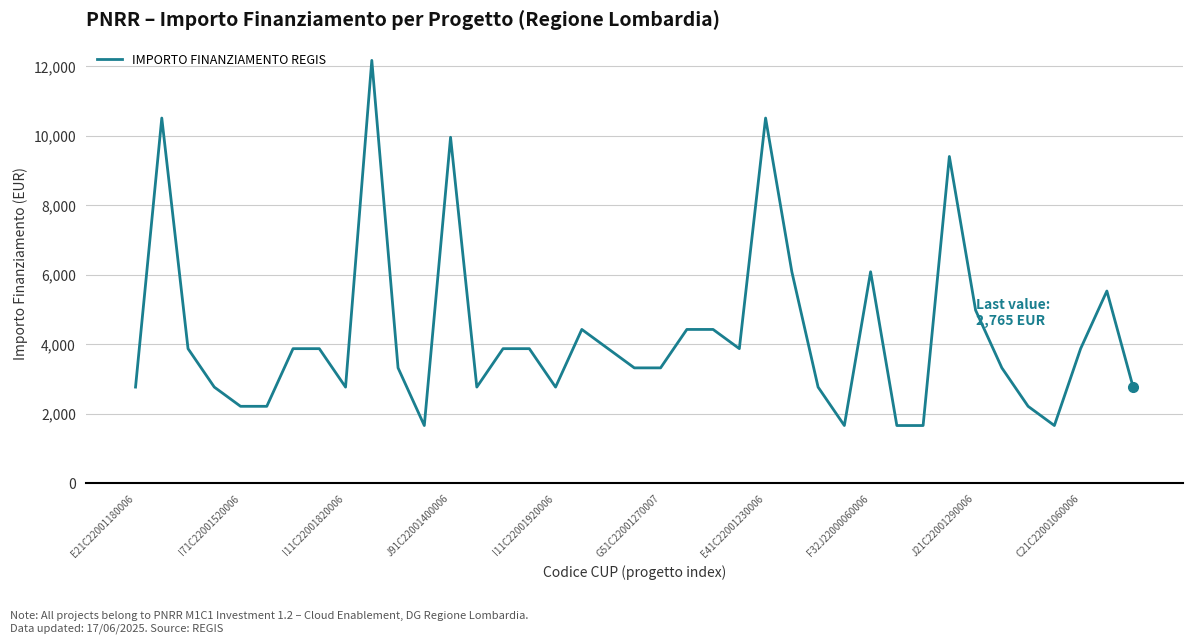

What is the difference between the second highest and second lowest values?

8848